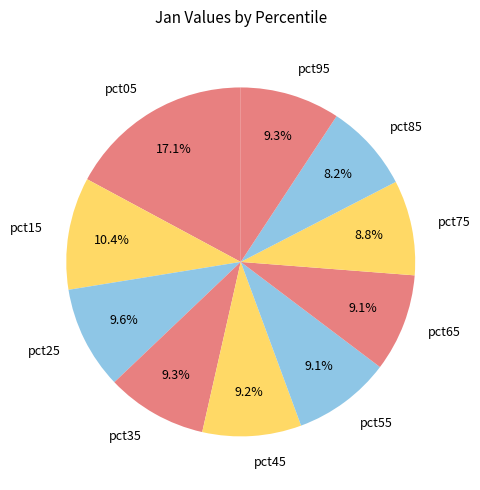

What percentage is the pct15 slice, to the nearest percent?

10%